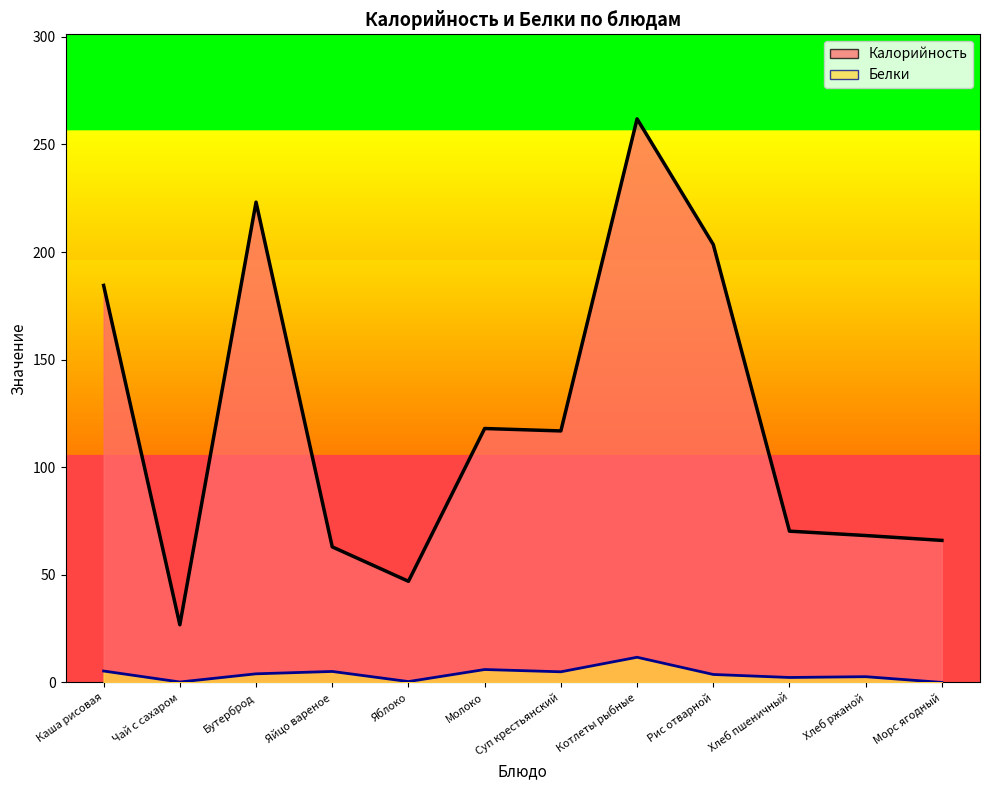

How many categories are shown in the chart?

12